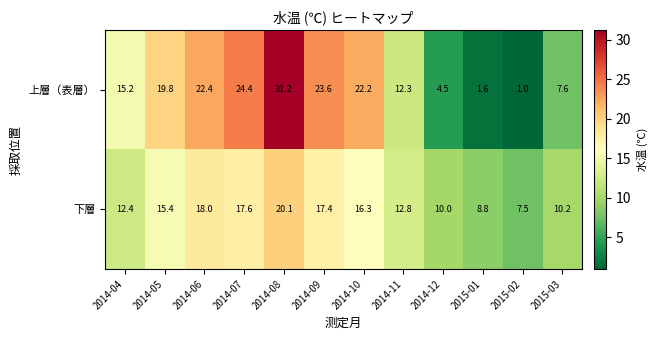

What is the sum of the 上層（表層） values at 2014-07 and 2014-08?

55.6